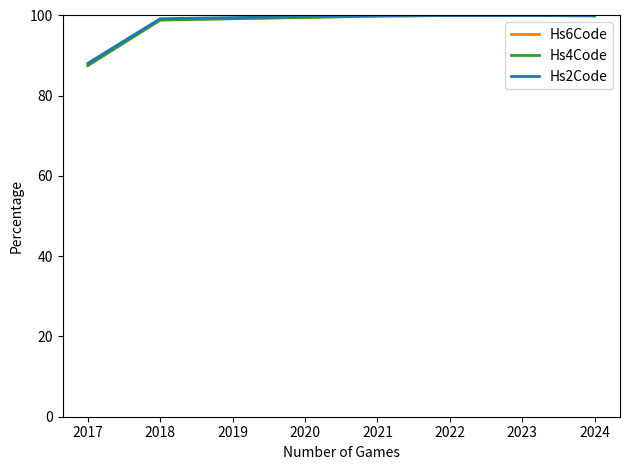

Which series has the largest range (max minus min)?

Hs4Code